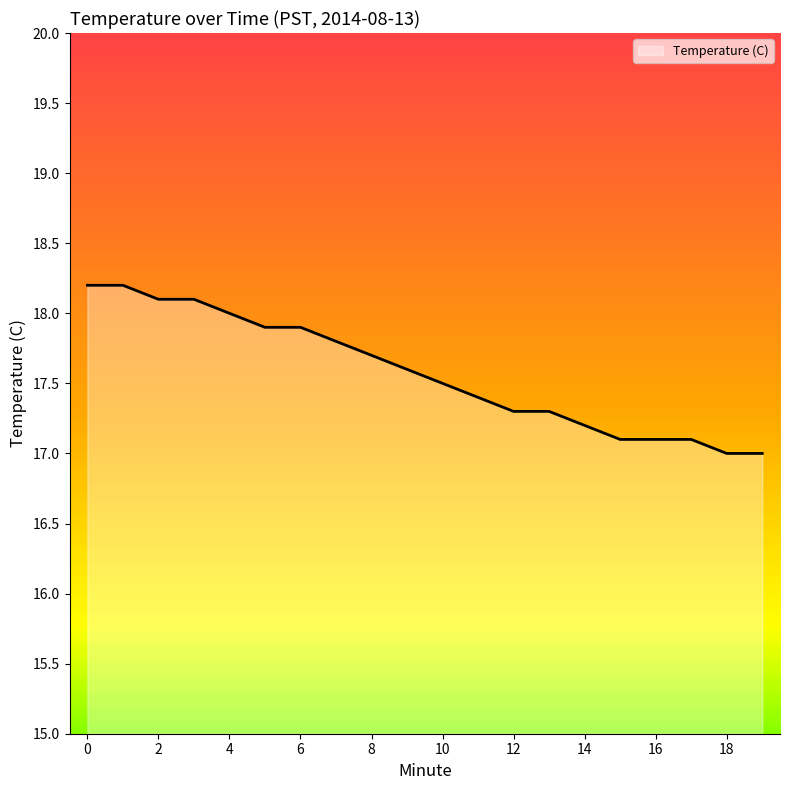

What is the greatest value displayed?

18.2